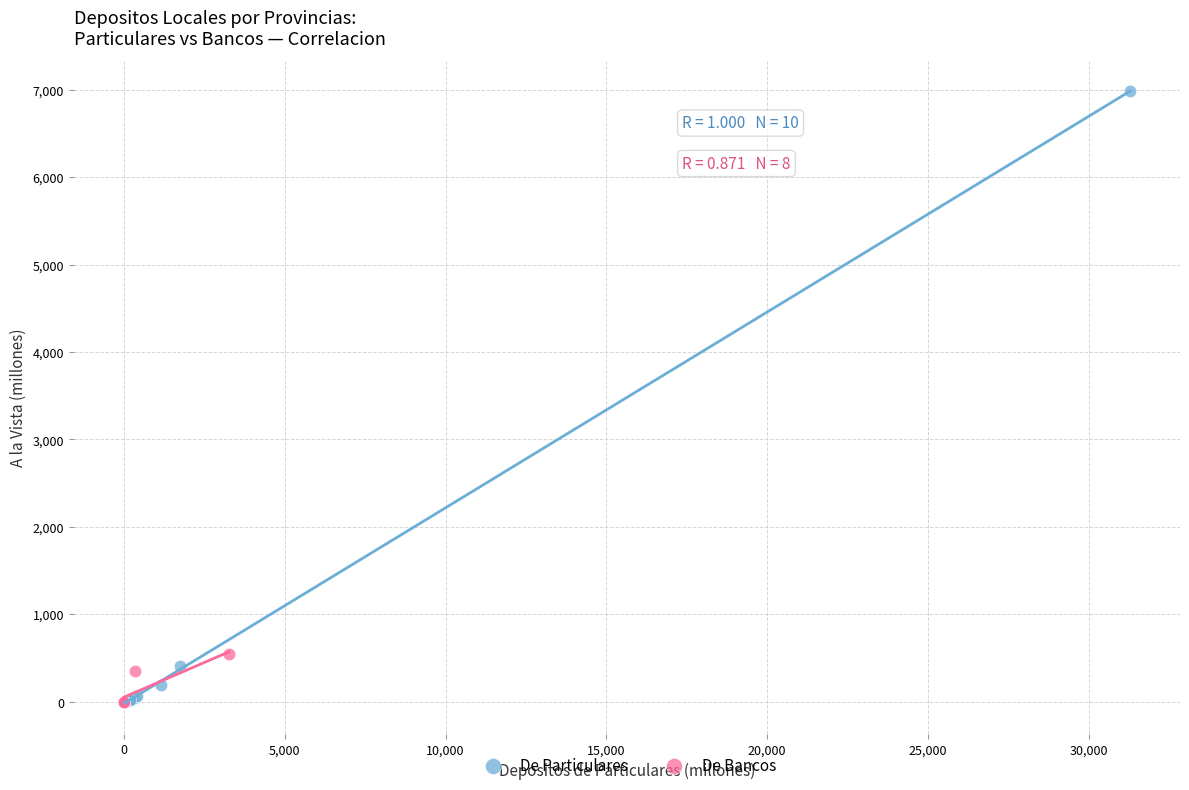

Which series has the largest Y range (max minus min)?

De Particulares